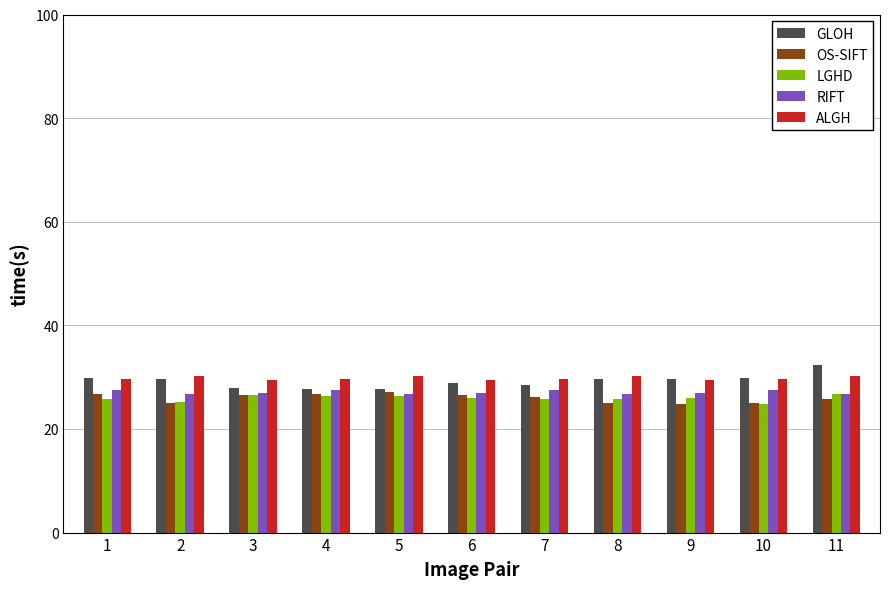

What is the minimum value for LGHD?

24.9